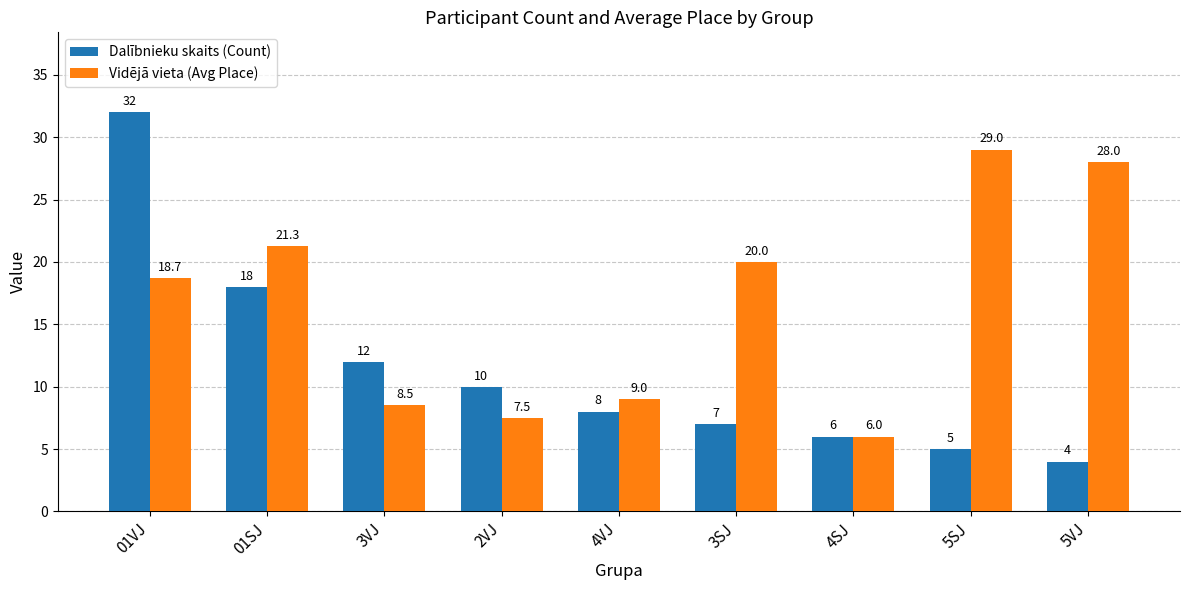

What is the difference between the second highest and second lowest values in the Vidējā vieta (Avg Place) series?

20.5